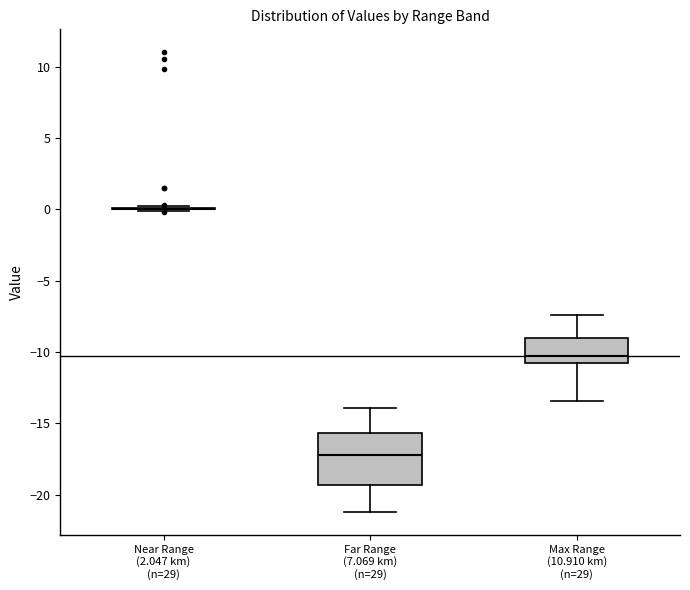

Comparing the boxes themselves (not the whiskers), which one is the tallest?

Far Range (7.069 km) (n=29)